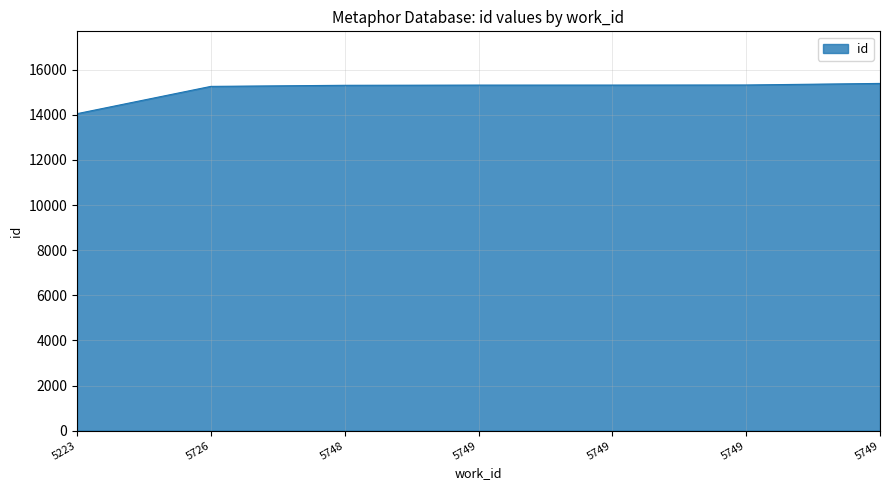

At which category does the chart reach its peak across all series?

5749